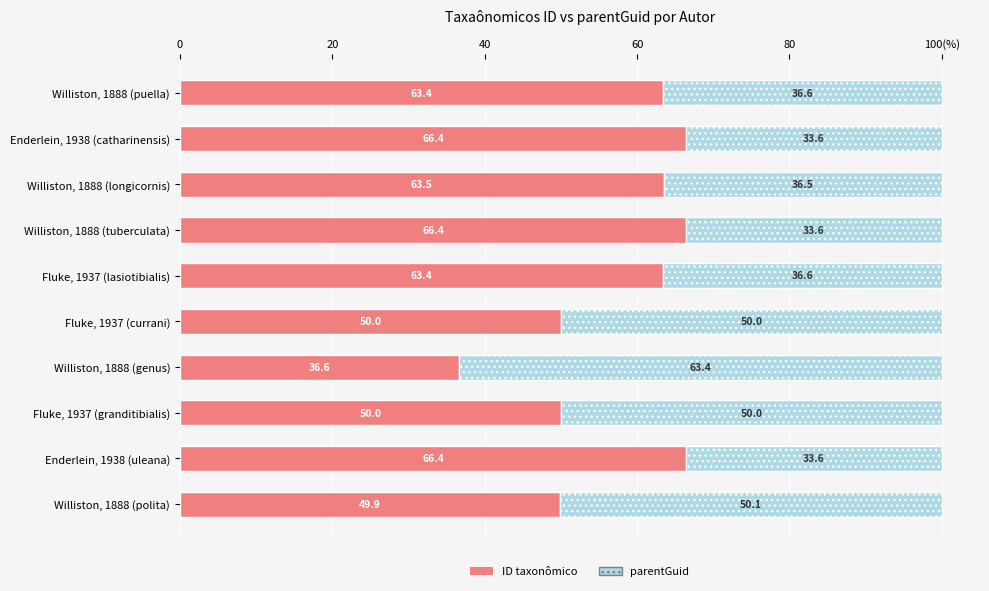

What are all the series names shown in the legend?

ID taxonômico, parentGuid